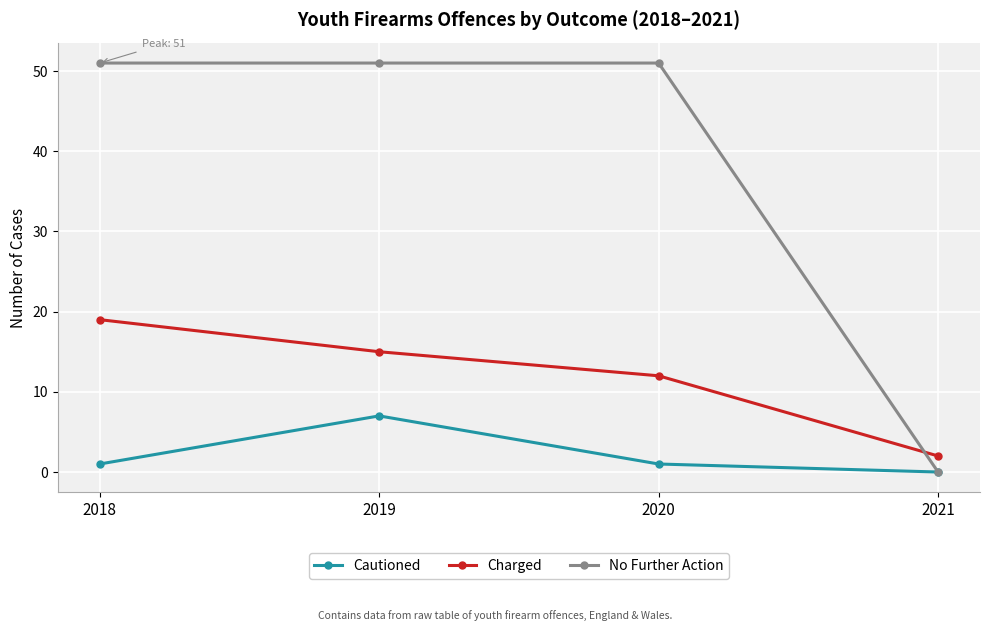

What is the greatest value displayed?

51